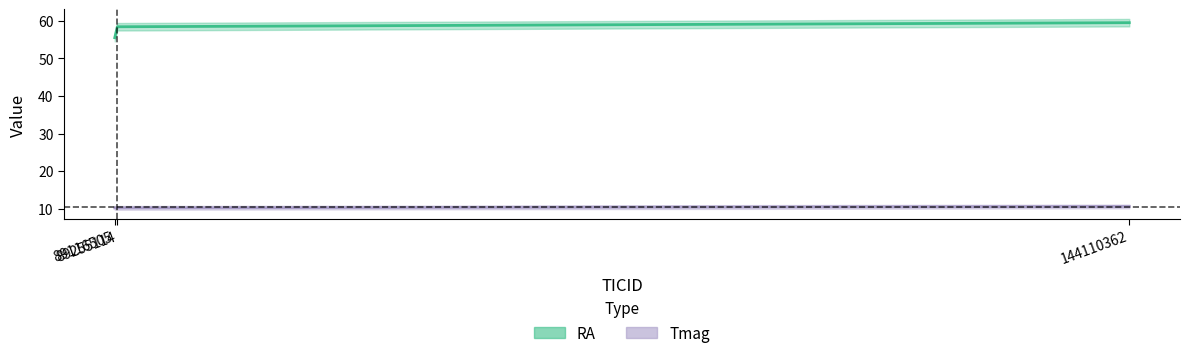

How many lines are shown in the chart?

2